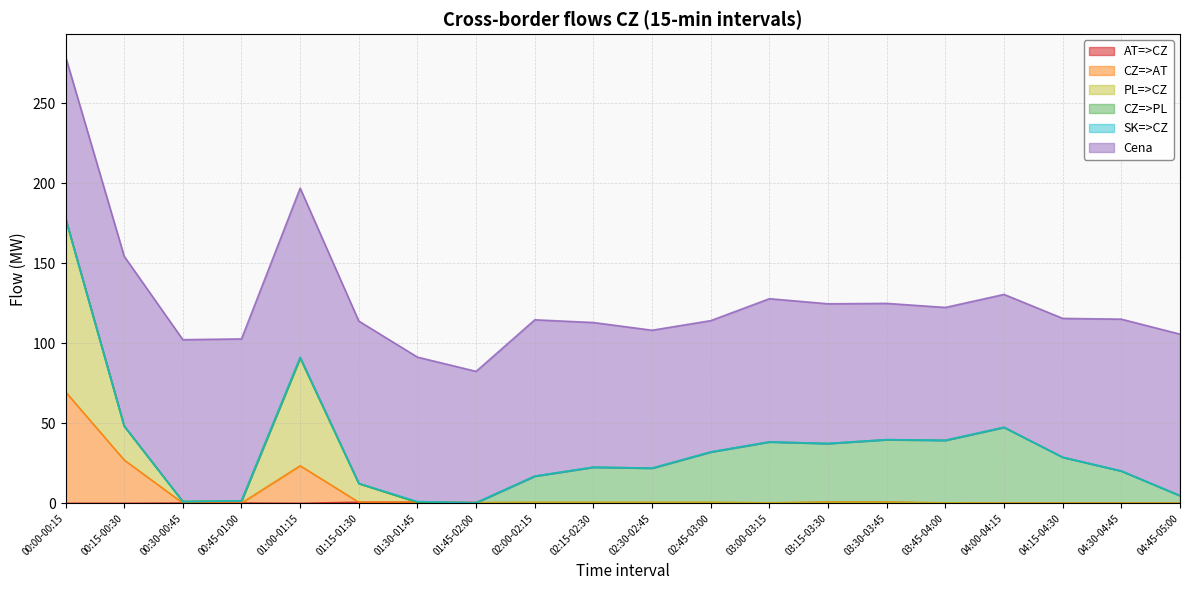

What is the label of the 12th point from the right?

02:00-02:15